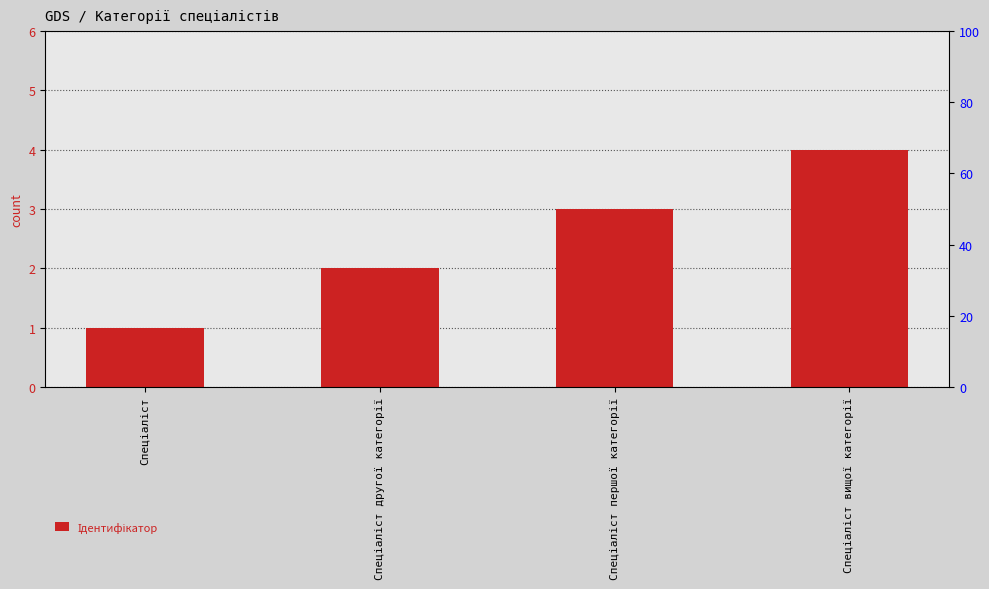

At which category does the chart reach its peak across all series?

Спеціаліст вищої категорії